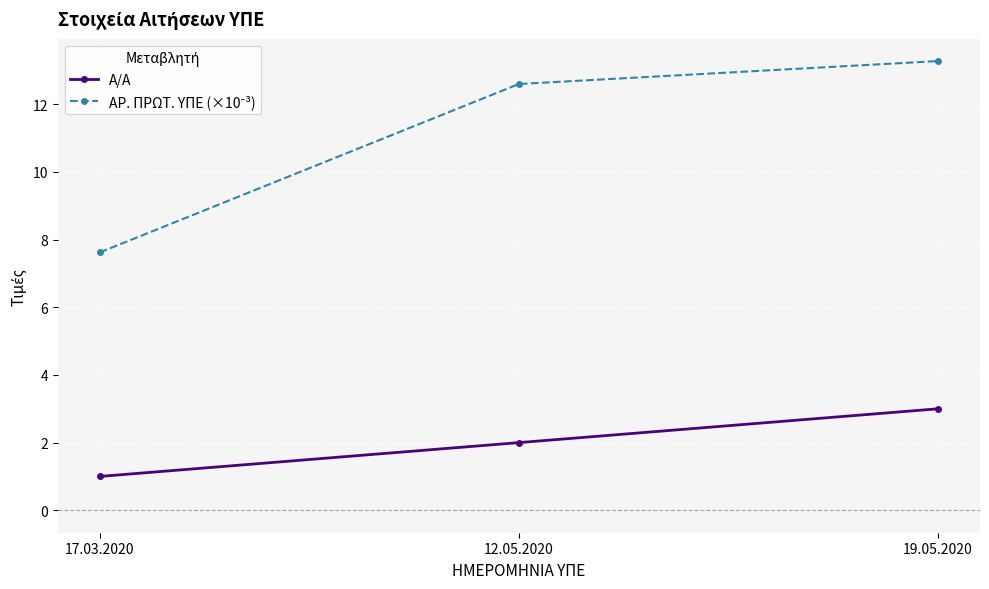

Does the chart have visible grid lines?

Yes